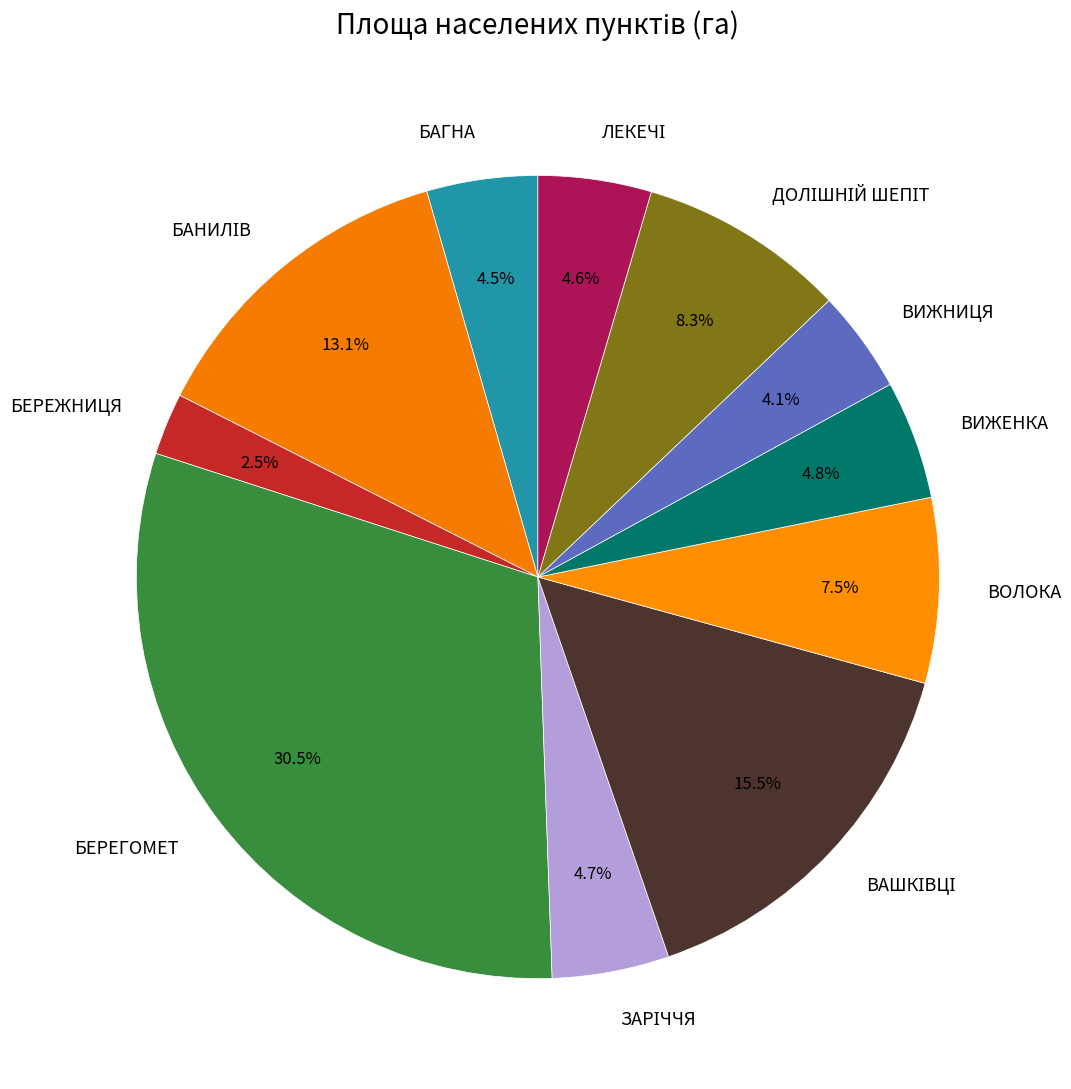

To the nearest percent, what is the combined percentage of БЕРЕЖНИЦЯ and ВОЛОКА?

10%